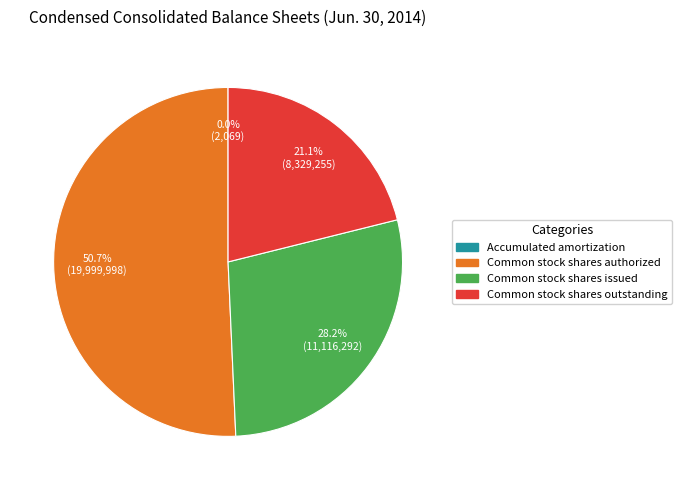

Does Common stock shares outstanding represent more than half of the total?

No